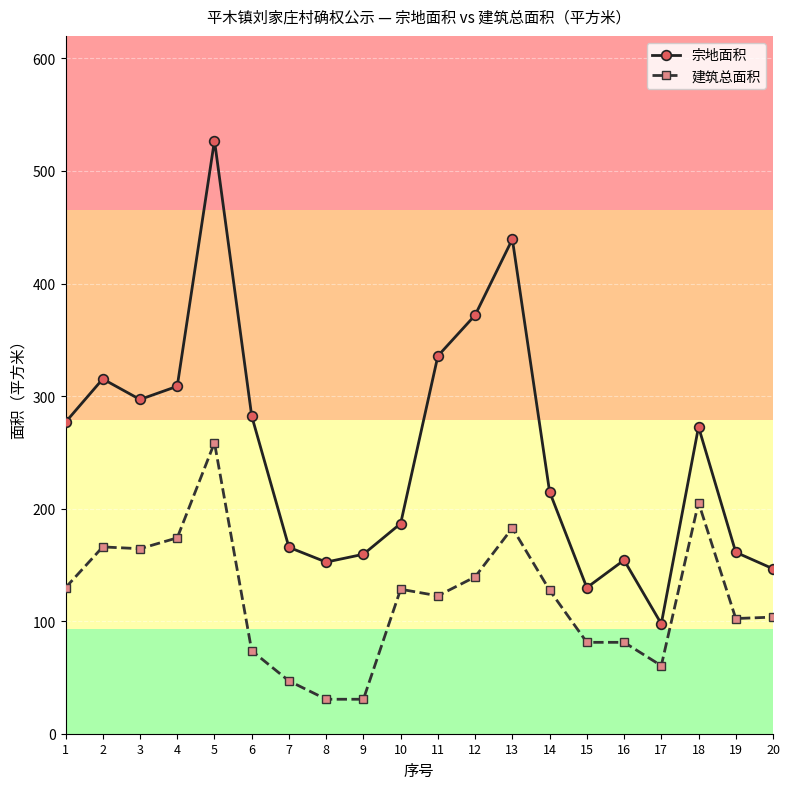

What is the total value across all series at 8?

183.1